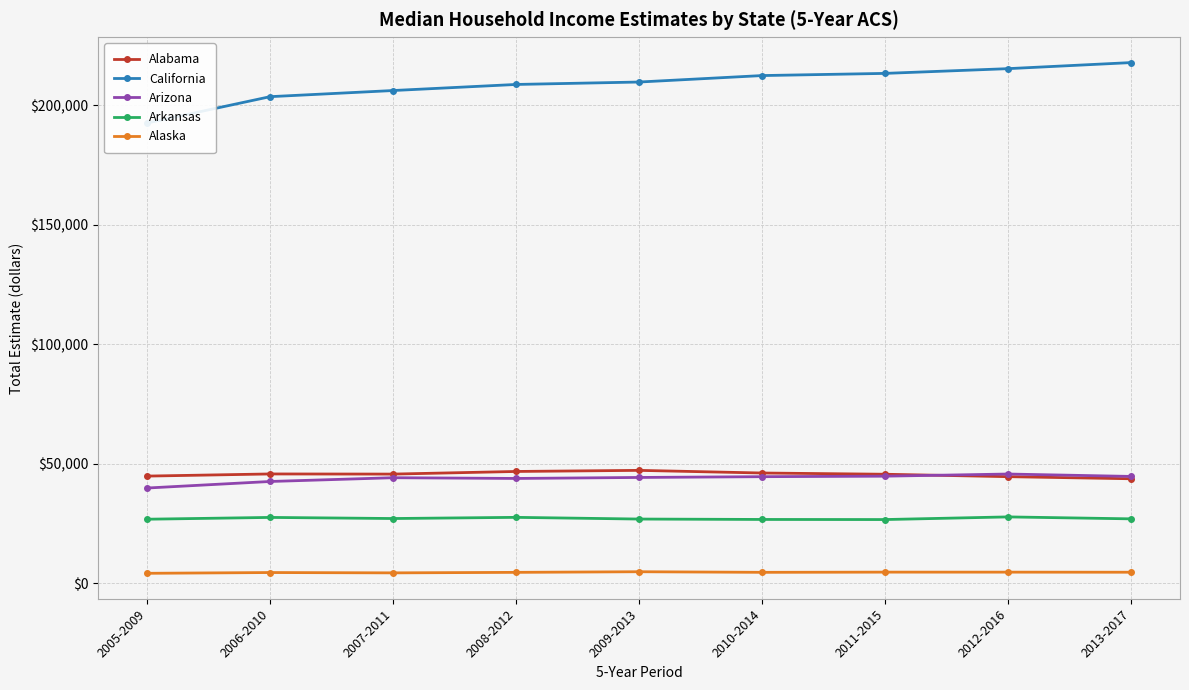

Rank the categories by California value from highest to lowest.

2013-2017, 2012-2016, 2011-2015, 2010-2014, 2009-2013, 2008-2012, 2007-2011, 2006-2010, 2005-2009